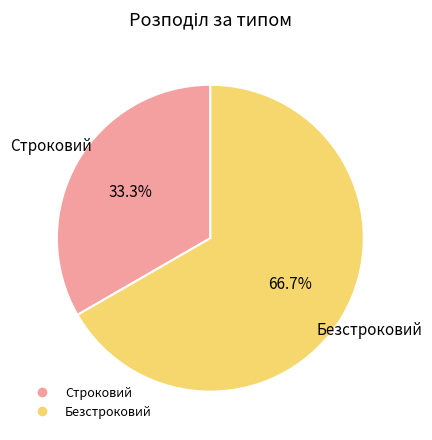

Between Строковий and Безстроковий, which is larger?

Безстроковий